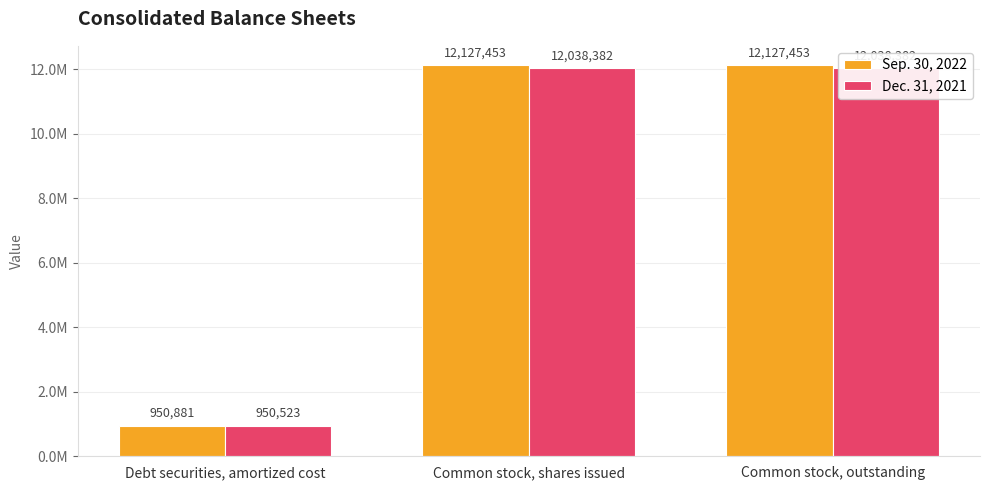

How many categories are shown in the chart?

3